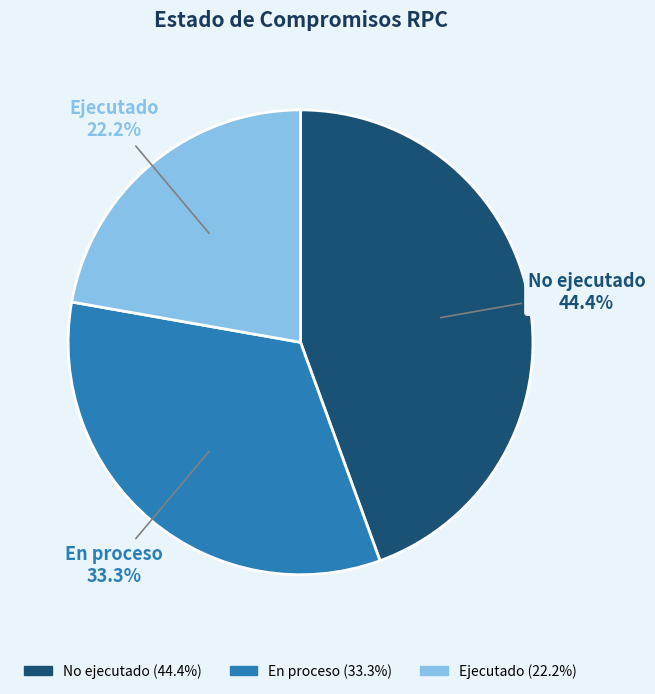

What is the largest slice in the pie chart?

No ejecutado